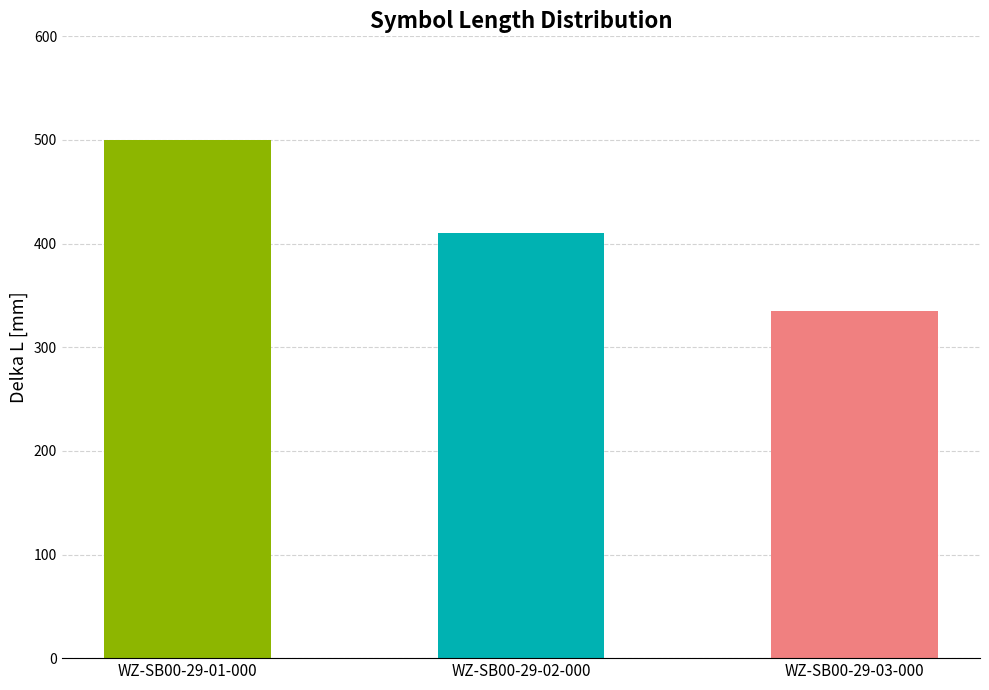

What position from the right is WZ-SB00-29-03-000?

1